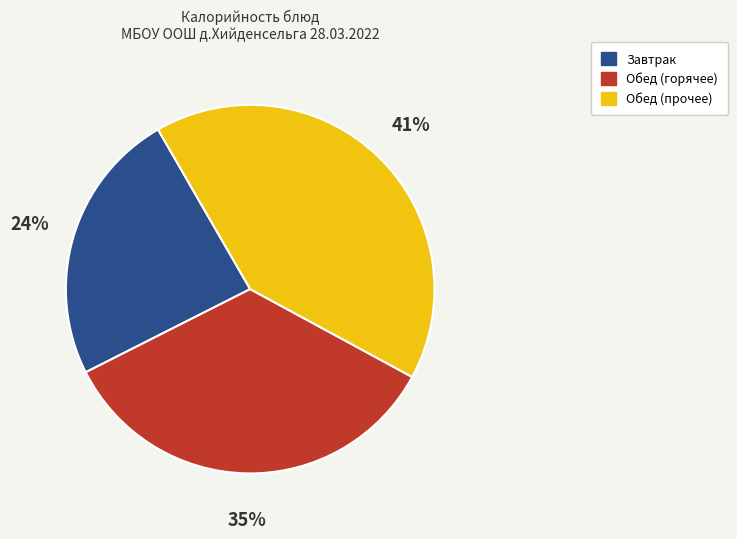

Is it true that Завтрак is 24% of the pie?

True